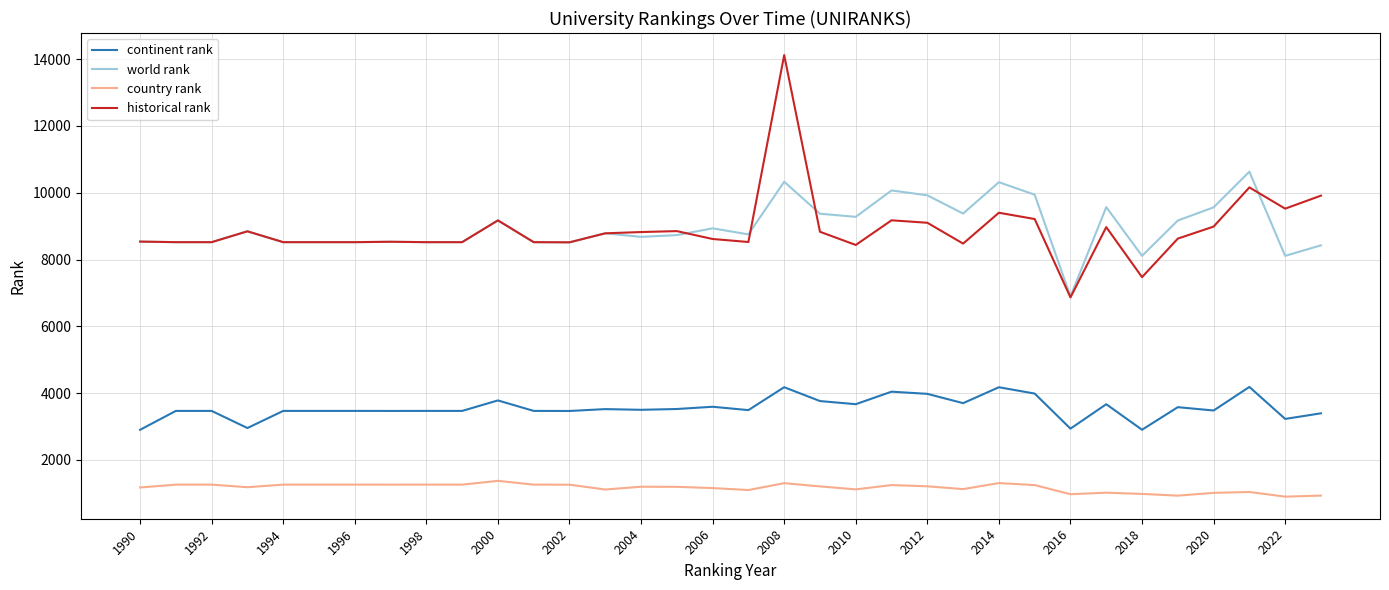

True or false: continent rank and country rank intersect in this chart.

False